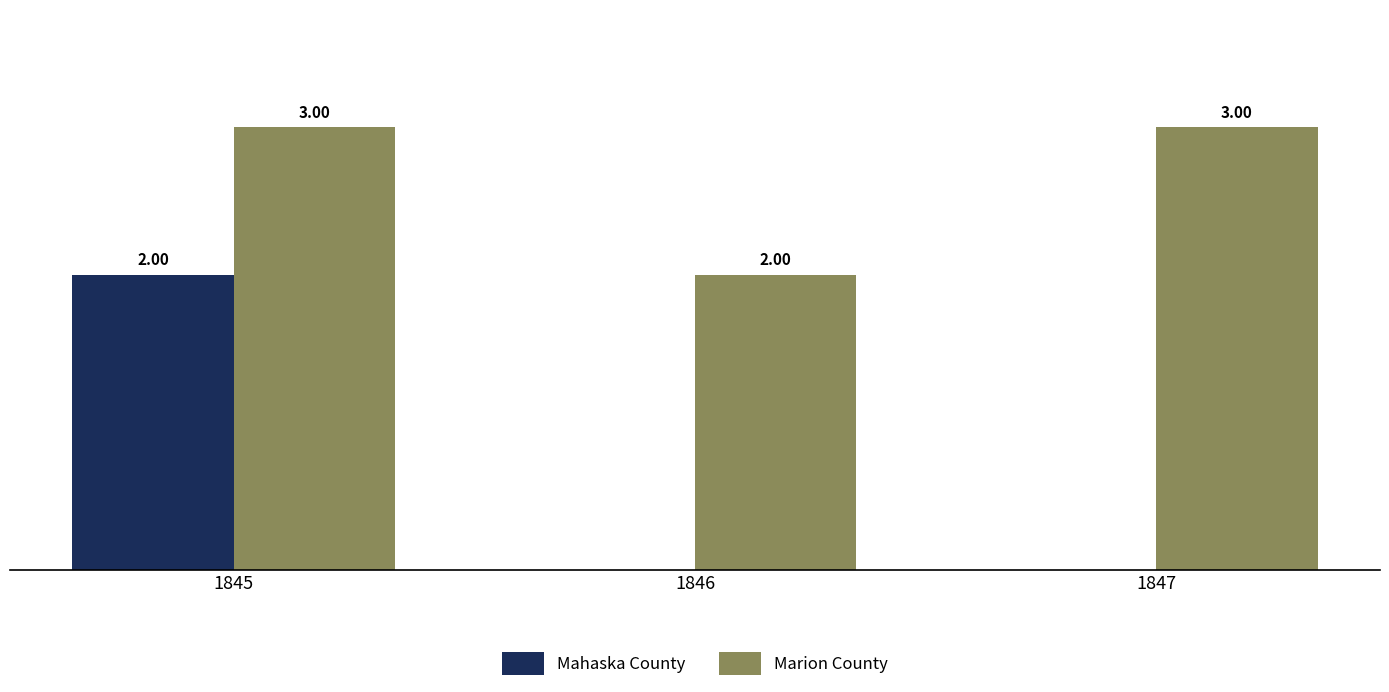

Which series changed the most between 1845 and 1846?

Mahaska County